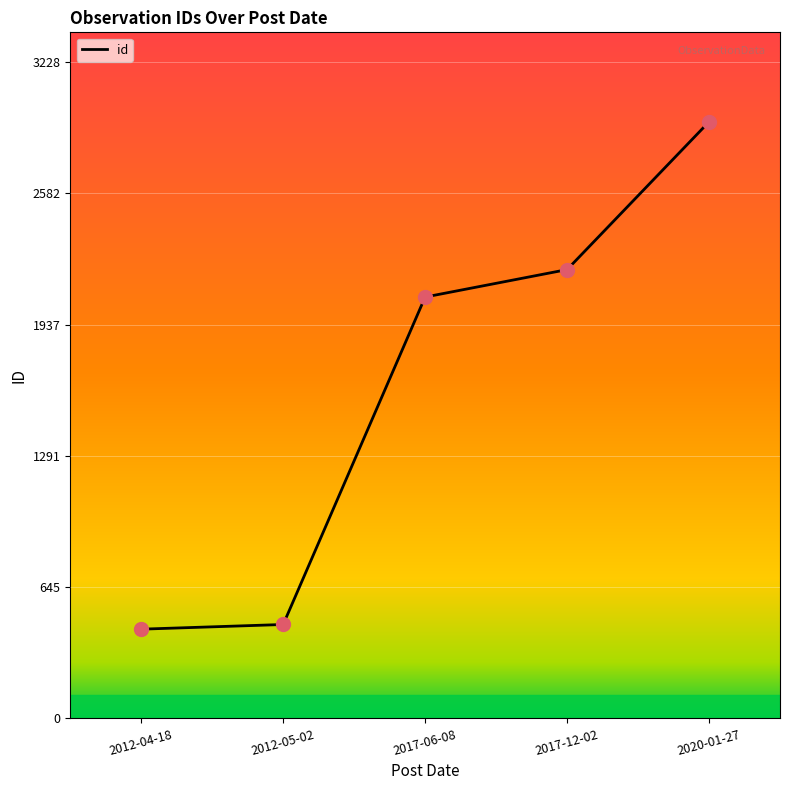

What is the change in value from 2012-05-02 to 2020-01-27?

+2473